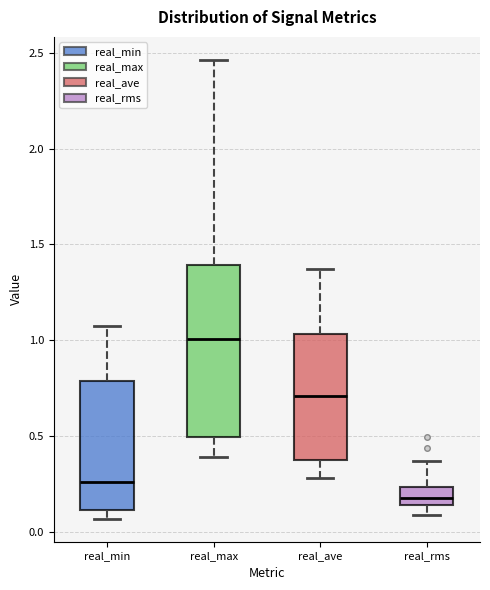

Where is the upper edge of the box for real_max on the y-axis? The values are not printed on the chart, so give them approximately, as read against the axis.

1.40